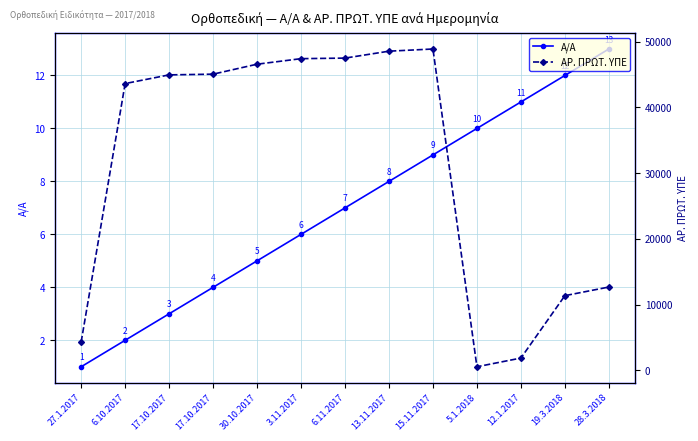

At 19.3.2018, list the series in order from smallest to largest.

Α/Α, ΑΡ. ΠΡΩΤ. ΥΠΕ